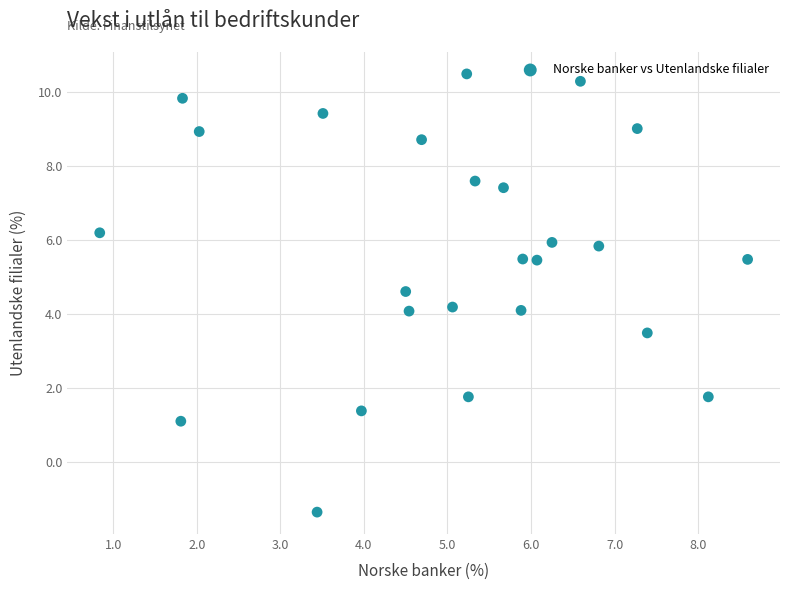

What is the range of X values (max minus min)?

7.8